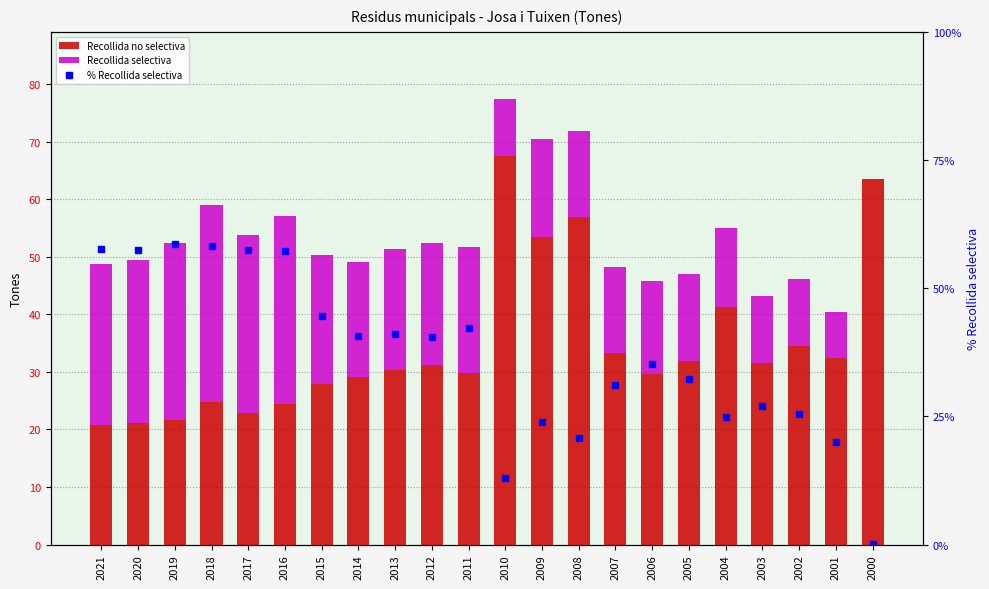

What is the approximate value of Recollida selectiva at 2008?

15.0